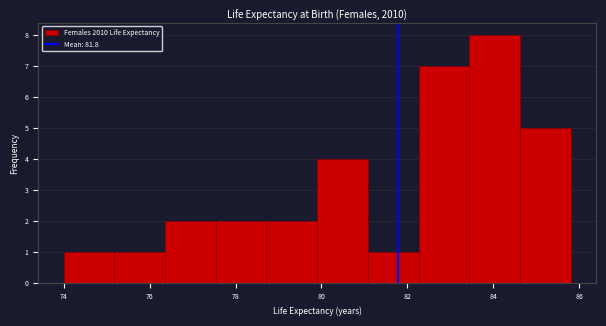

Reading left to right, transcribe this chart: for each bar, give the range it covers on the x-axis and its height. Neither the bar edges nor the heights are printed on the chart, so give them approximately, as read against the axes.

74.00 to 75.18: 1
75.18 to 76.36: 1
76.36 to 77.54: 2
77.54 to 78.72: 2
78.72 to 79.90: 2
79.90 to 81.08: 4
81.08 to 82.26: 1
82.26 to 83.44: 7
83.44 to 84.62: 8
84.62 to 85.80: 5